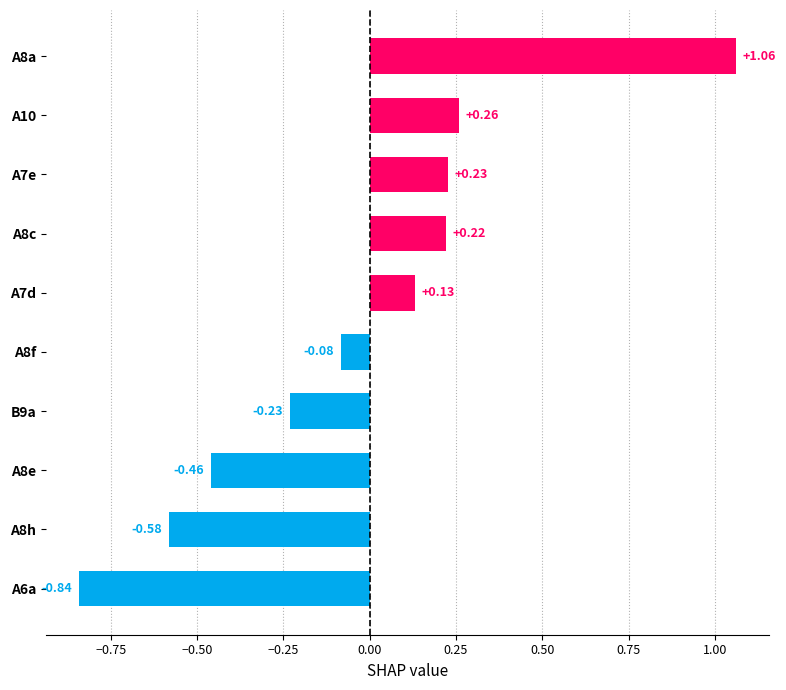

List the labels in order of value, largest first.

A8a, A10, A7e, A8c, A7d, A8f, B9a, A8e, A8h, A6a